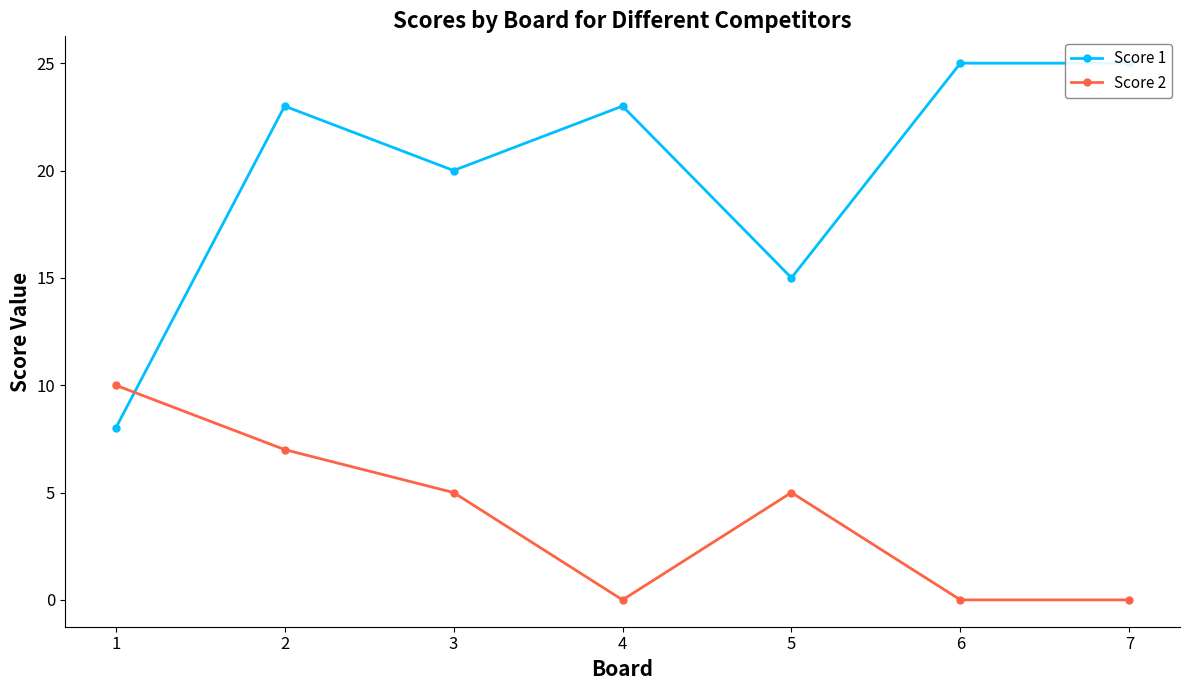

How many interior local valleys does the Score 1 series have?

2